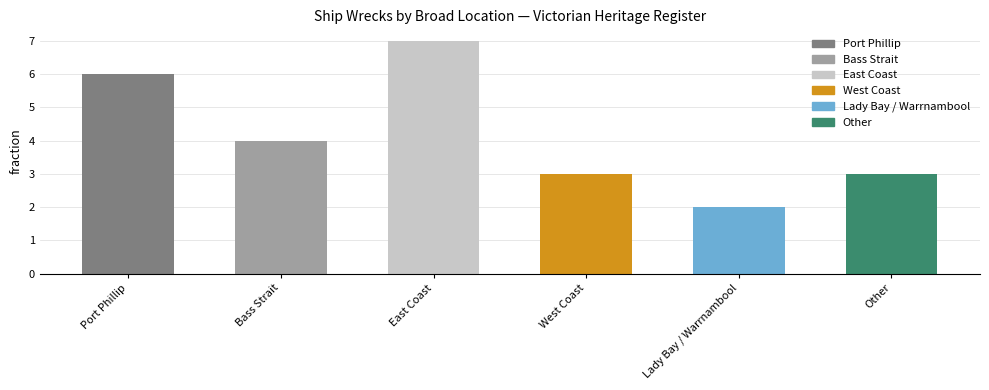

What is the label of the 1st bar from the right?

Other